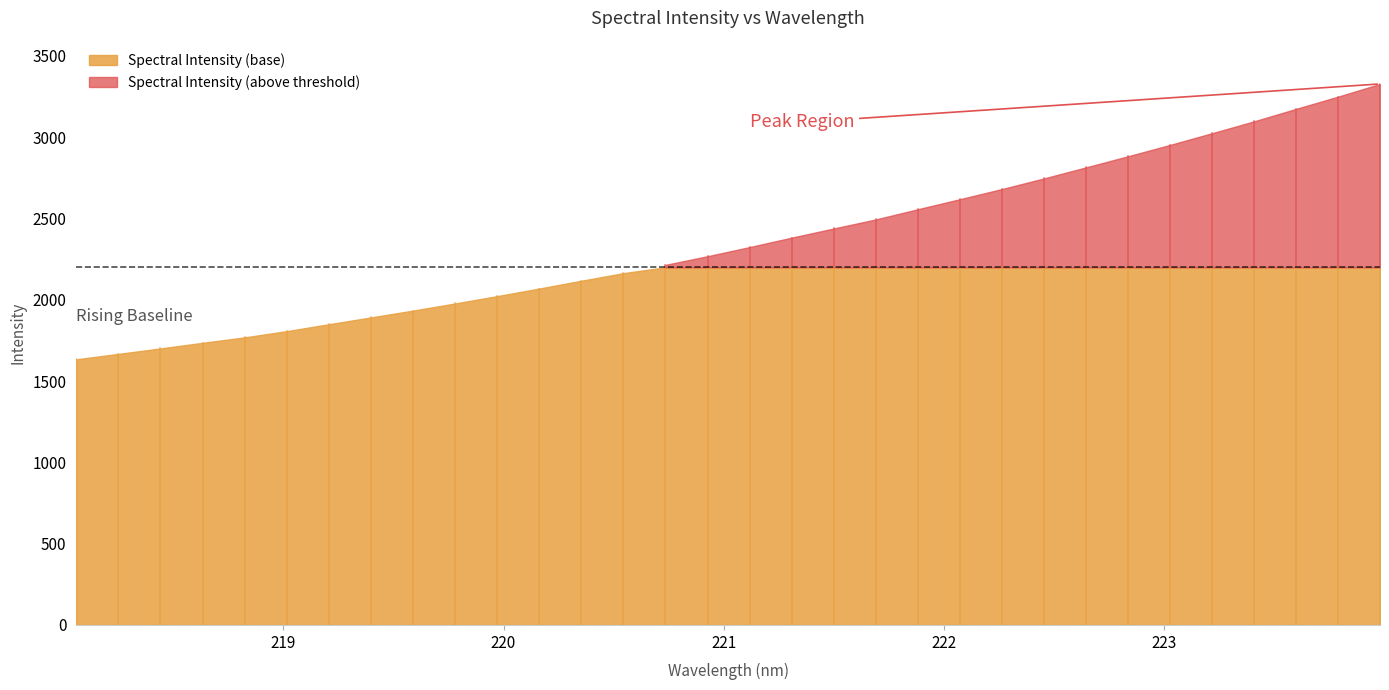

Rank the categories by value from highest to lowest.

223.9802, 223.7895, 223.5987, 223.408, 223.2172, 223.0264, 222.8355, 222.6447, 222.4538, 222.263, 222.0721, 221.8812, 221.6902, 221.4993, 221.3083, 221.1174, 220.9264, 220.7354, 220.5444, 220.3533, 220.1623, 219.9712, 219.7801, 219.589, 219.3979, 219.2067, 219.0156, 218.8244, 218.6332, 218.442, 218.2508, 218.0596